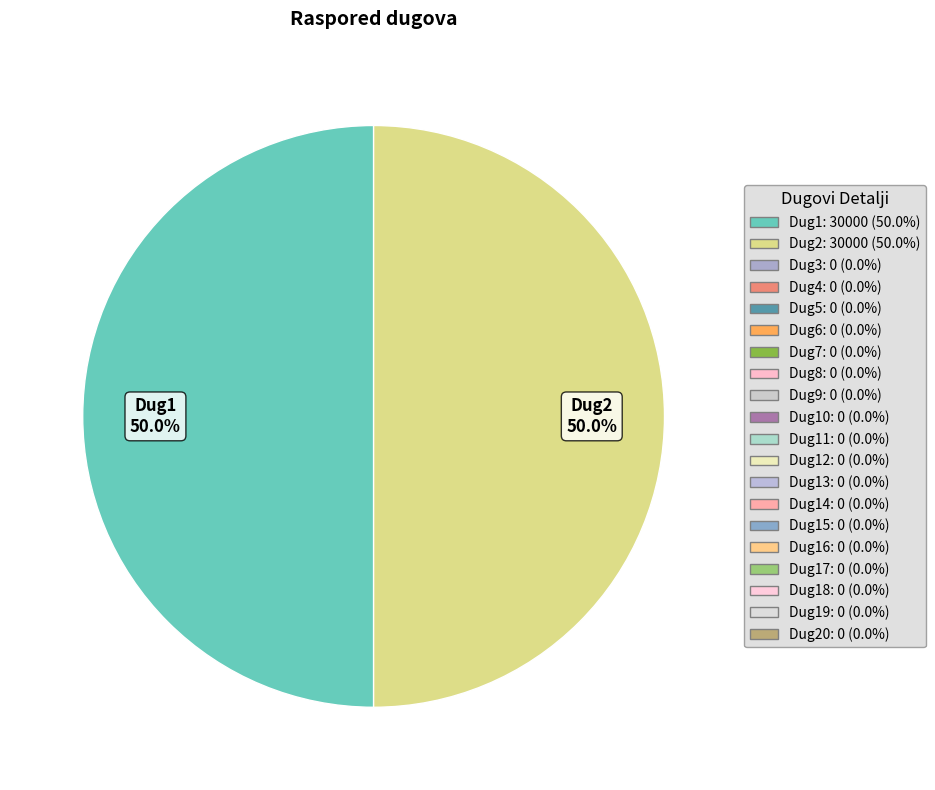

What is the largest slice in the pie chart?

Dug1